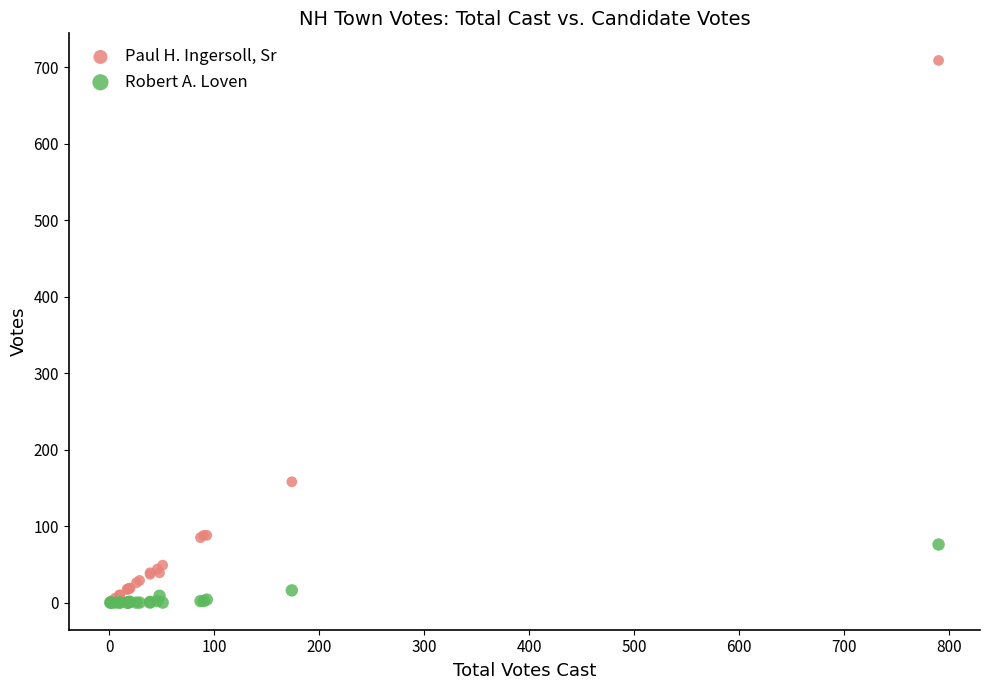

Across all series, what Y value is closest to 354?

158